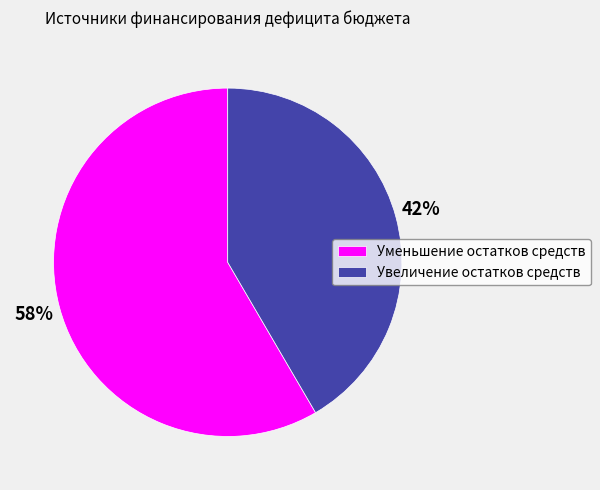

Which slice is the smallest?

Увеличение остатков средств